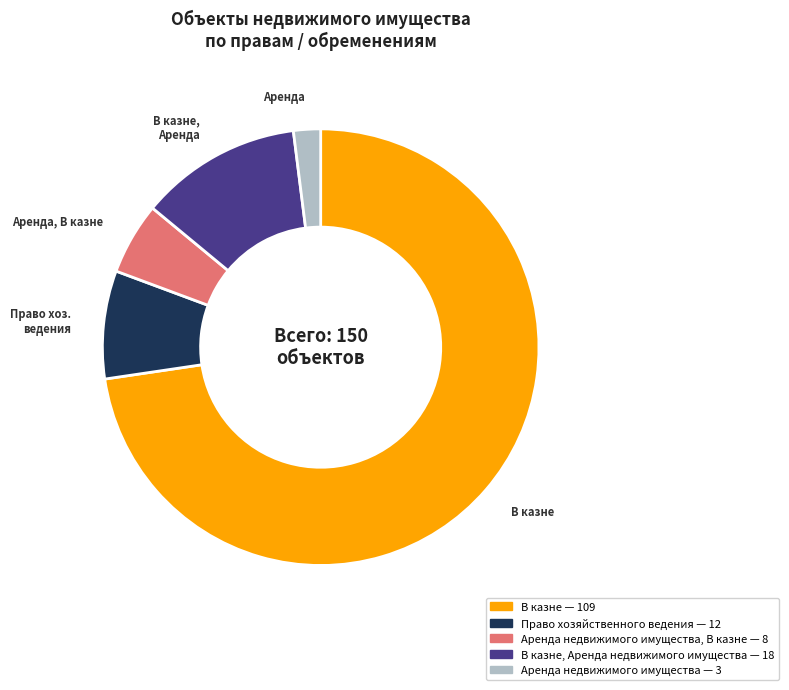

Does any single category account for the majority?

Yes